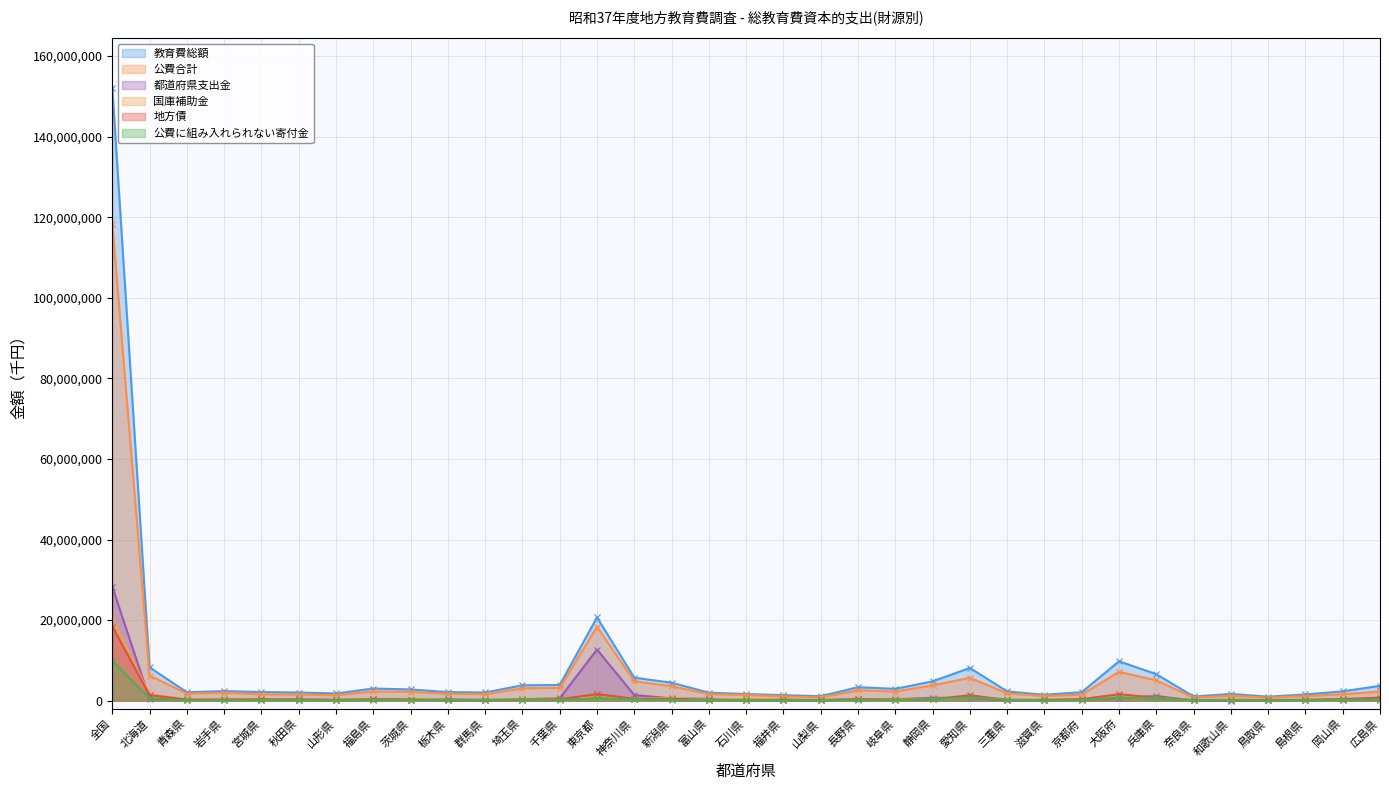

True or false: 地方債 has a value of 353536 at 千葉県.

True